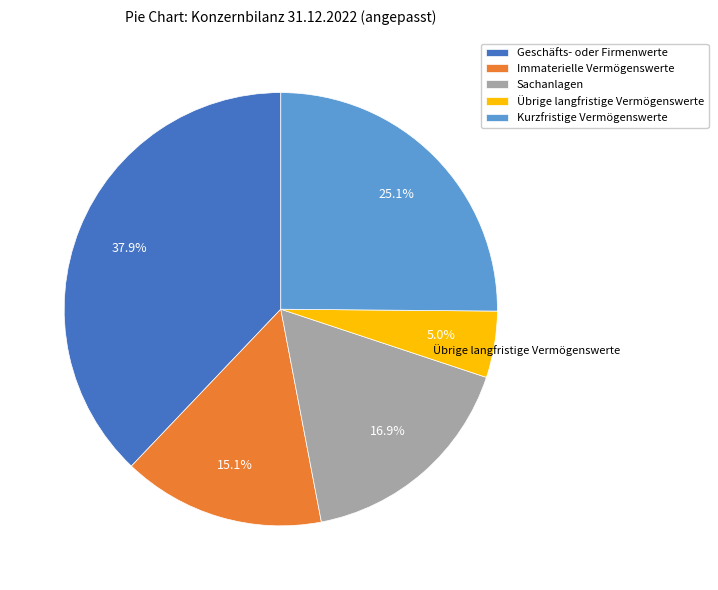

Between Kurzfristige Vermögenswerte and Immaterielle Vermögenswerte, which is larger?

Kurzfristige Vermögenswerte